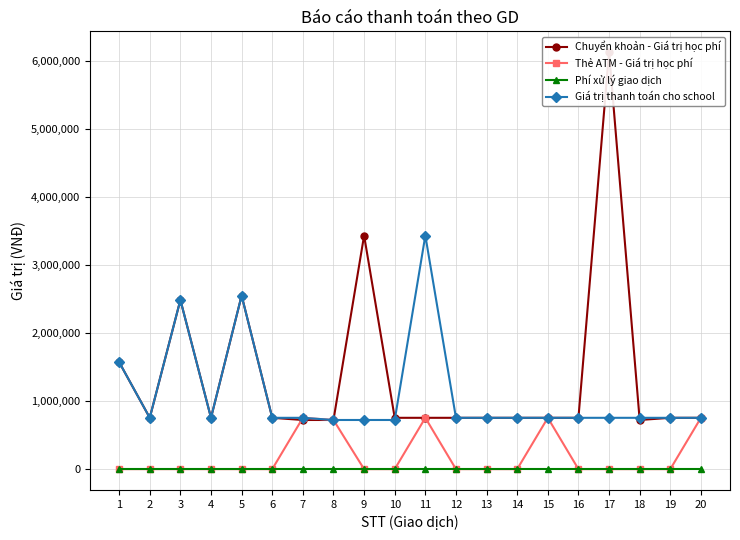

What is the approximate value of Giá trị thanh toán cho school at 10, to the nearest 100?

722000